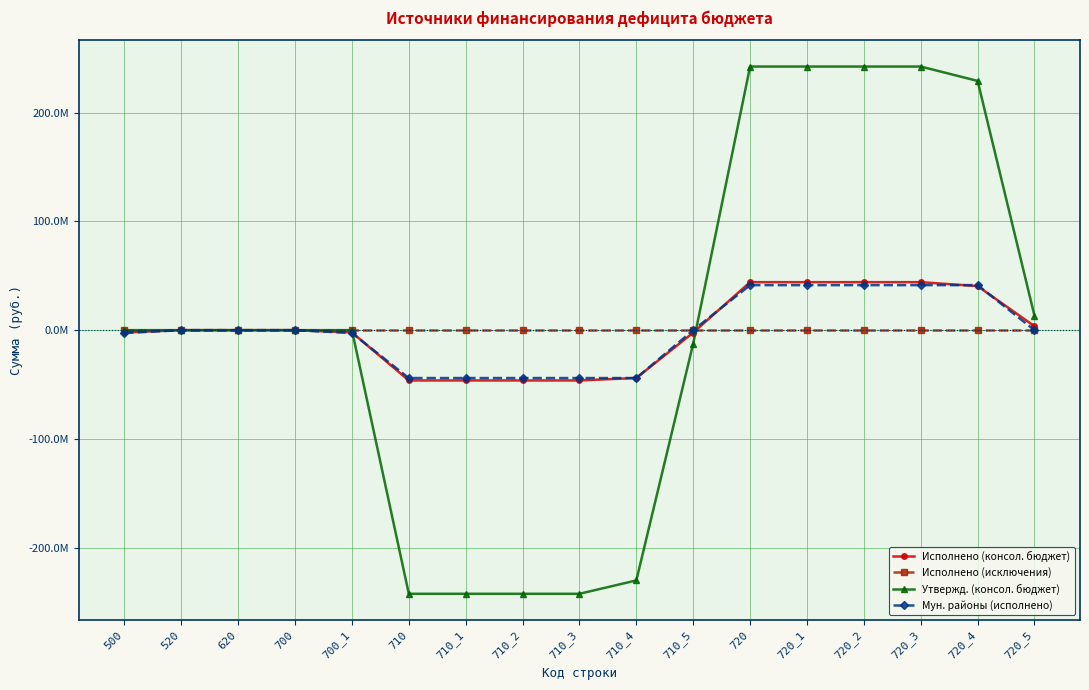

Does the chart have visible grid lines?

Yes